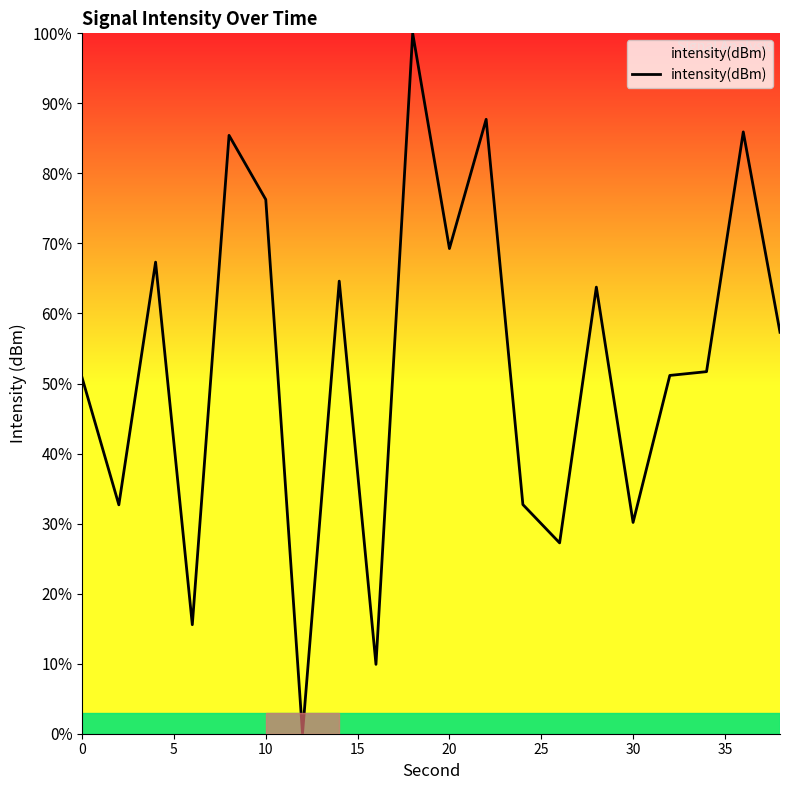

What is the difference between the maximum and minimum values?

100.0